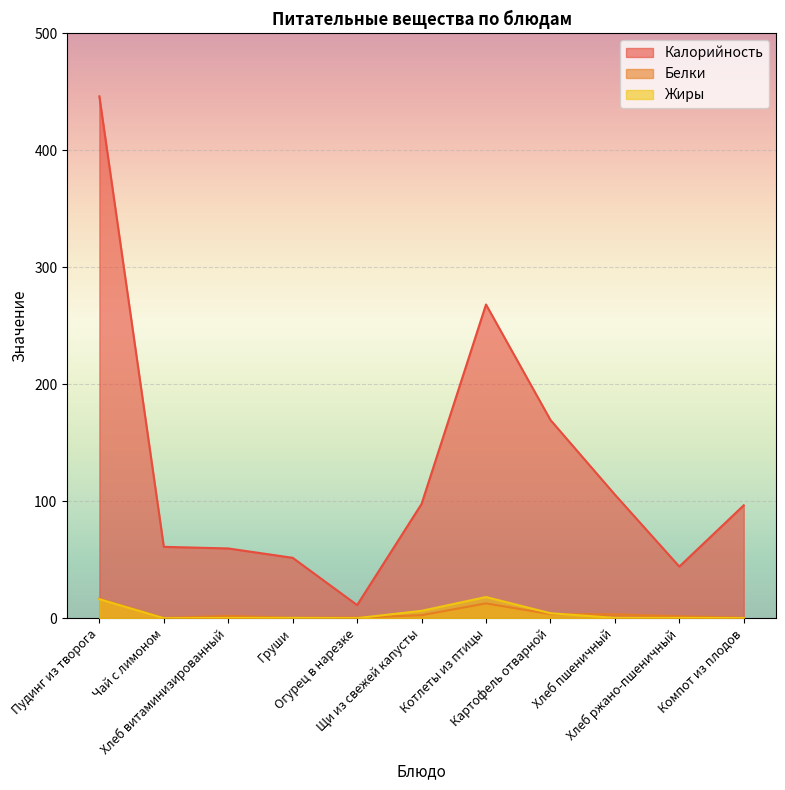

At which category is the sum across all series the highest?

Пудинг из творога